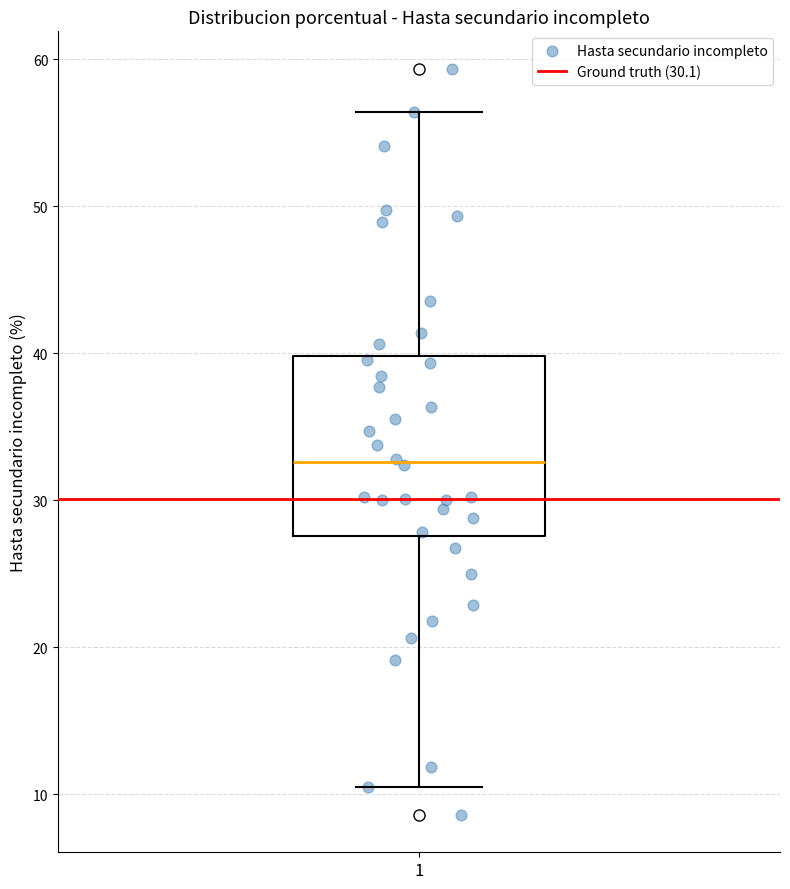

Read this box plot against the y-axis: the position of the median line, the range covered by the box, and the ends of both whiskers. The values are not printed on the chart, so give them approximately, as read against the axis.

median 33, box 28 to 40, whiskers 11 to 56